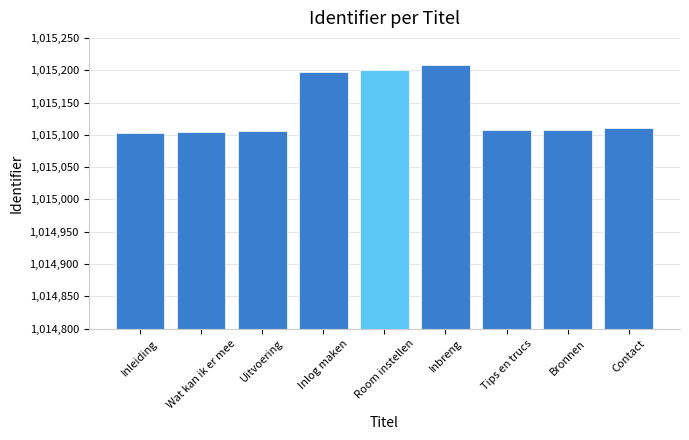

What is the label of the 4th bar from the right?

Inbreng